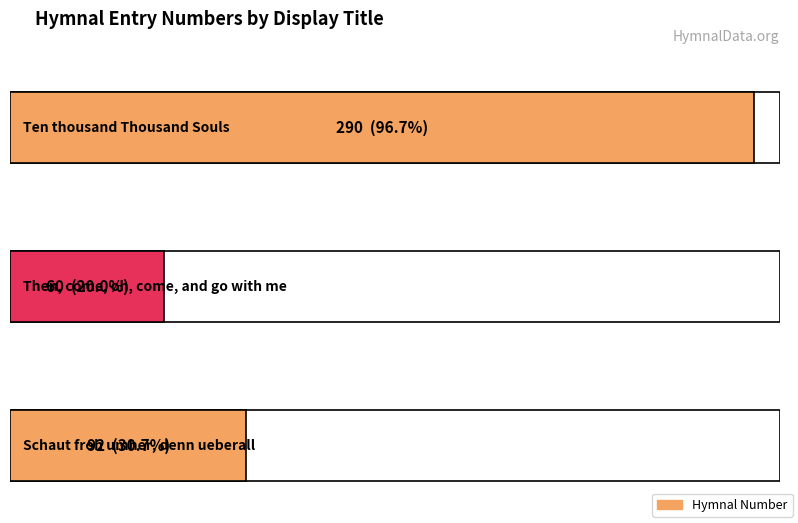

What is the sum of all values?

442